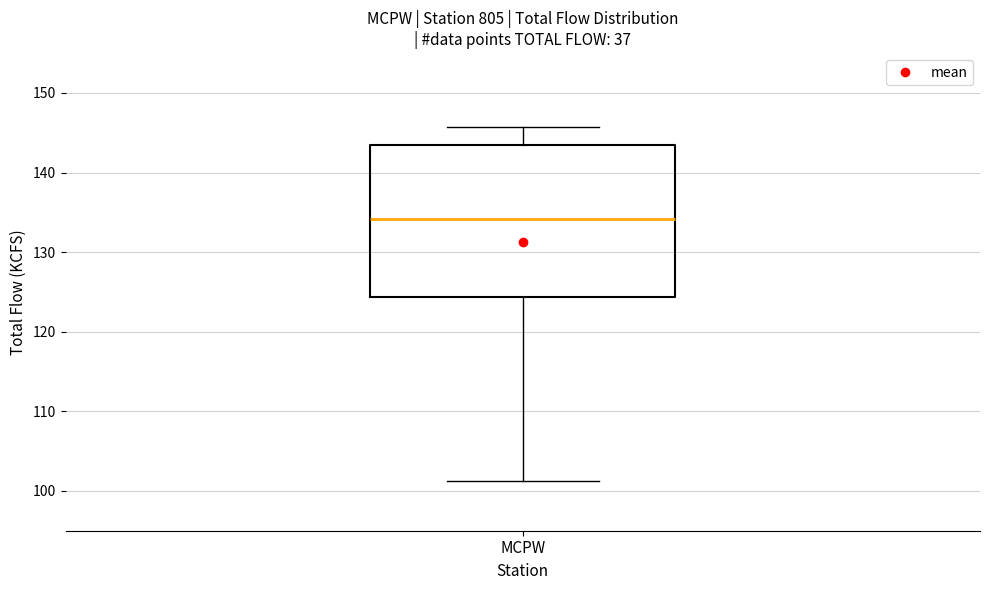

Read this box plot against the y-axis: the position of the median line, the range covered by the box, and the ends of both whiskers. The values are not printed on the chart, so give them approximately, as read against the axis.

median 134, box 124 to 144, whiskers 101 to 146